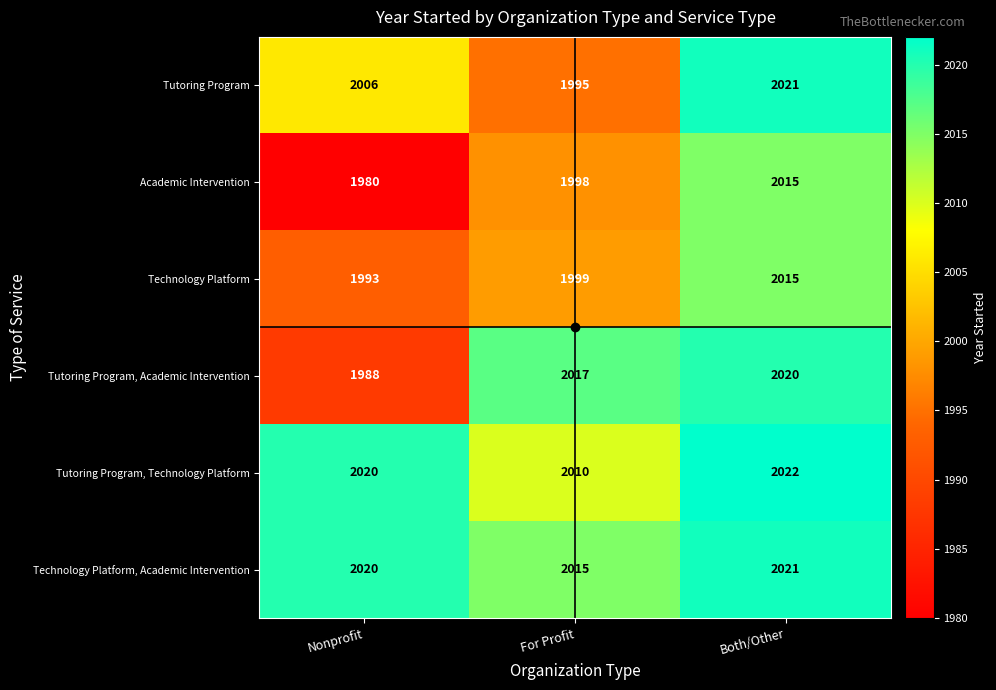

Count the number of data series in this chart.

6